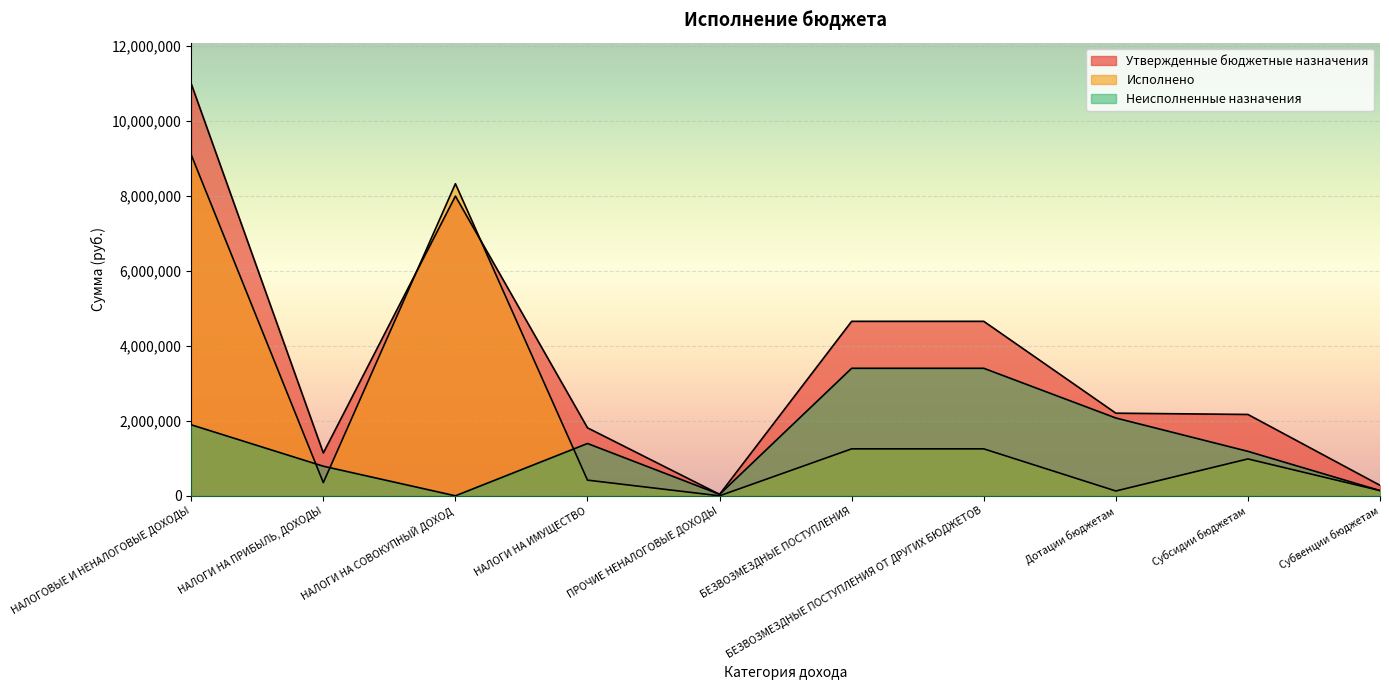

What is the label of the 8th point from the left?

Дотации бюджетам